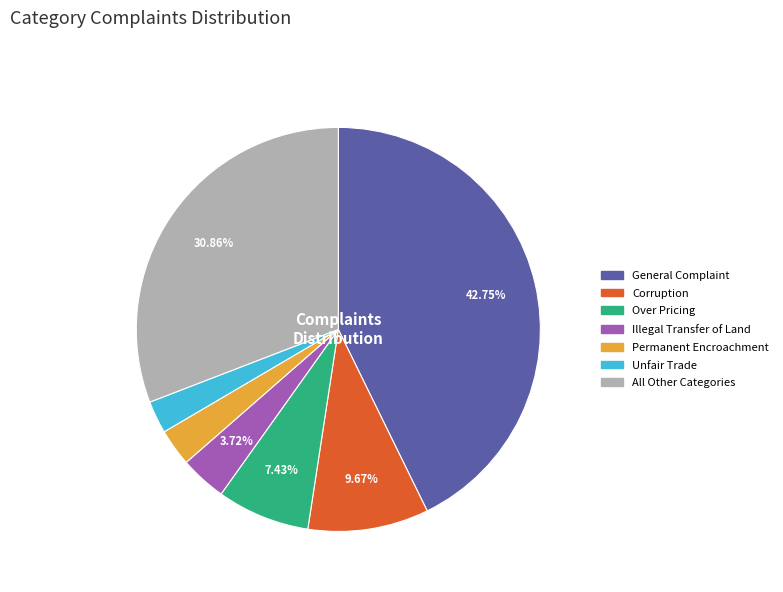

Does any single category account for the majority?

No